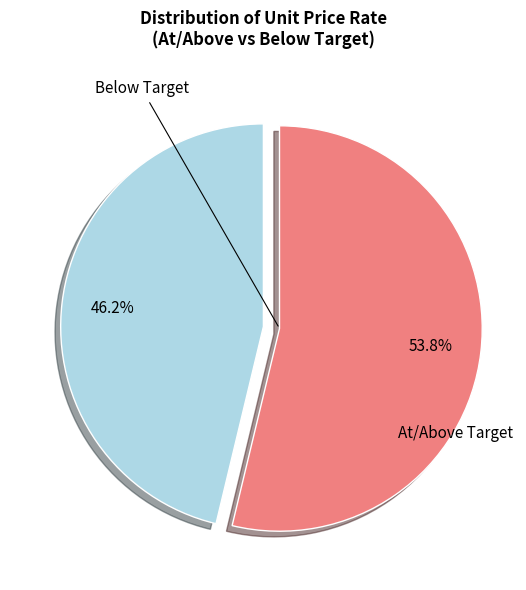

To the nearest percent, what is the average slice percentage?

50%